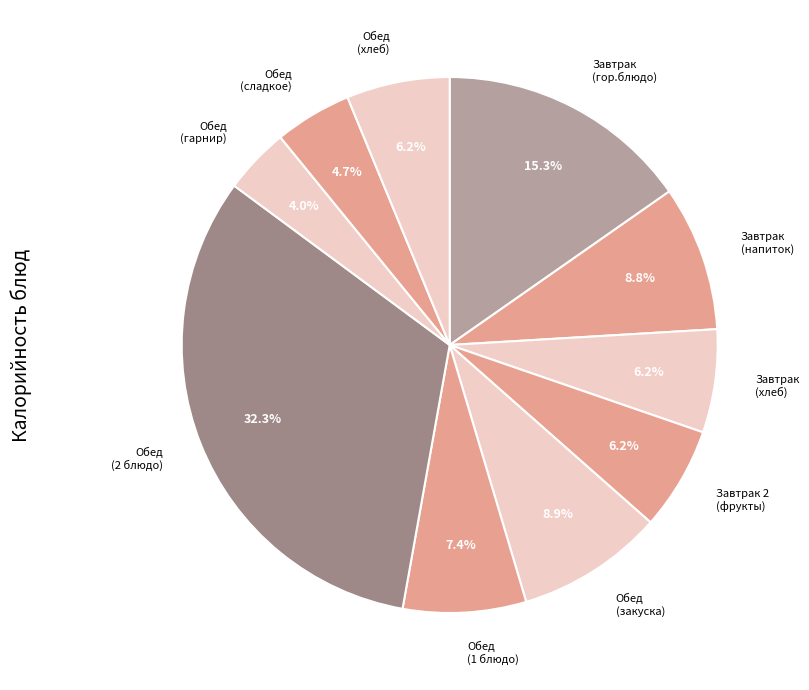

What is the largest slice in the pie chart?

Обед (2 блюдо)